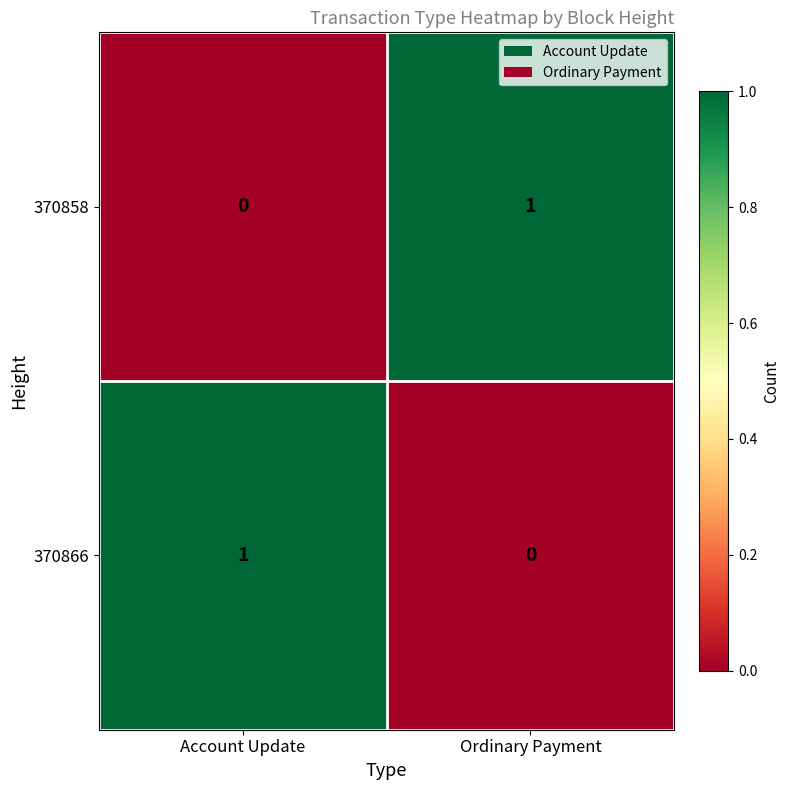

The 370866 series shows 1 at Account Update. True or false?

True